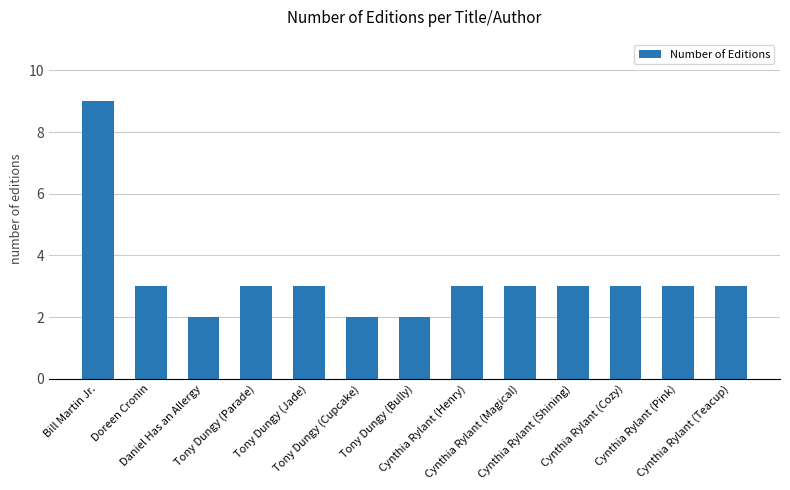

What is the smallest value displayed?

2